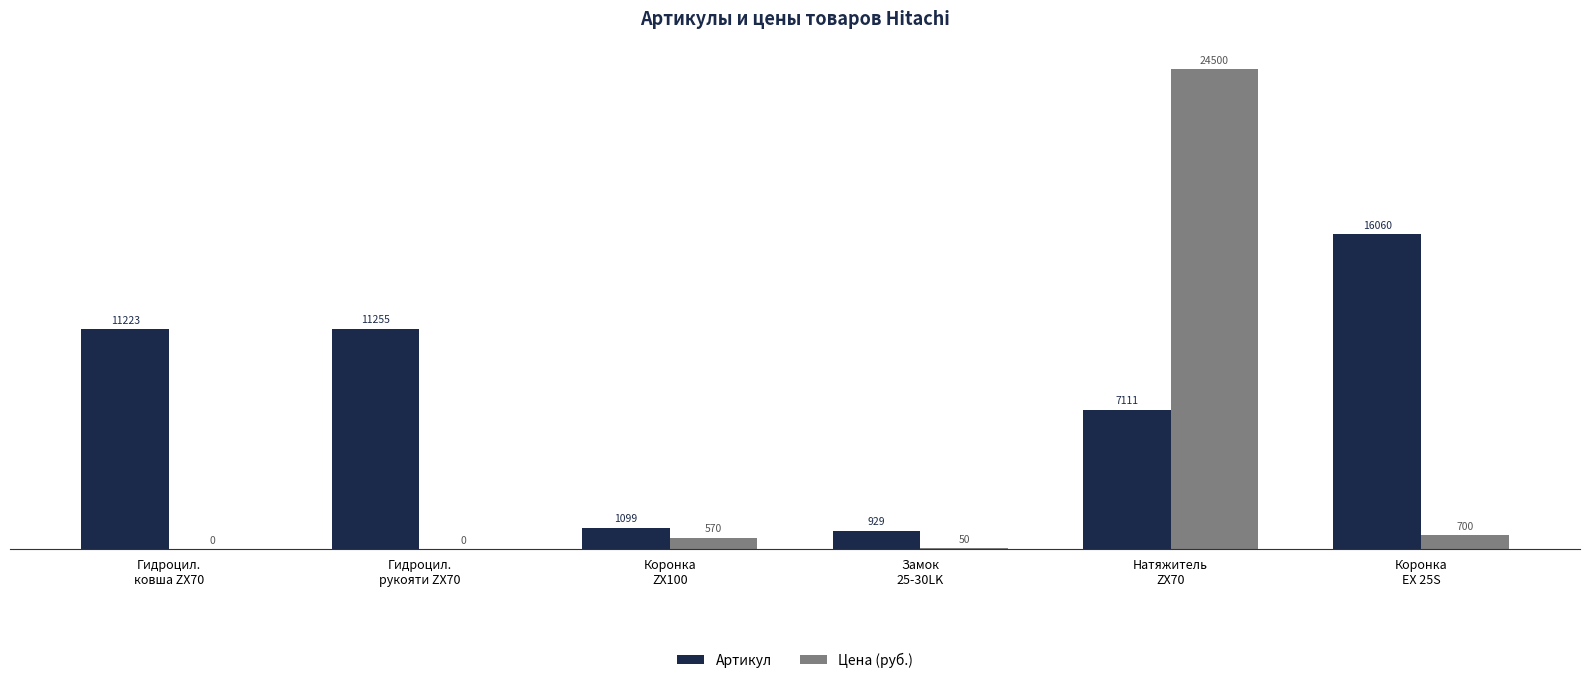

At which label is Цена (руб.) closest to 12250?

Коронка
EX 25S